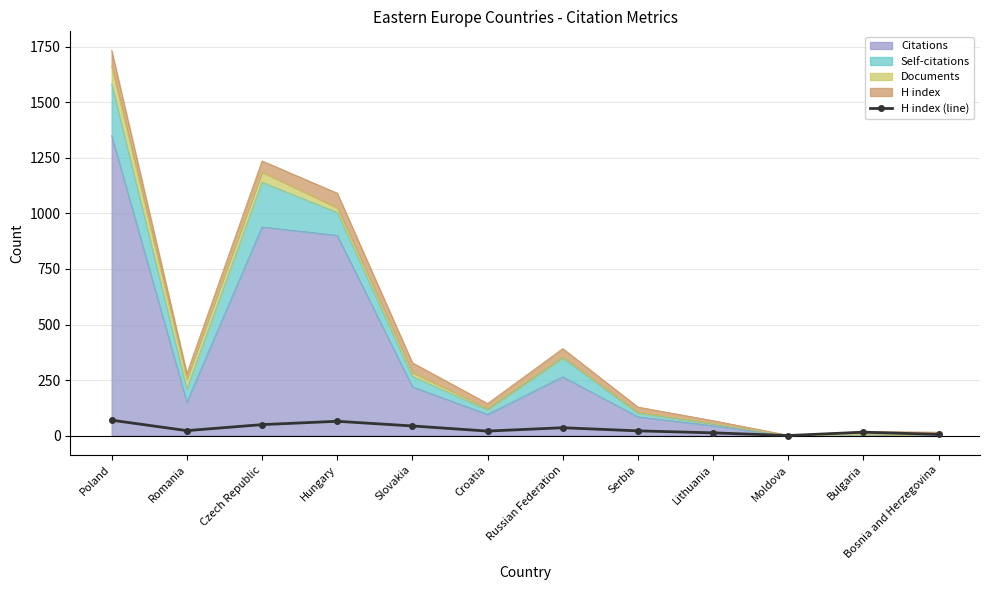

What is the smallest value displayed?

1